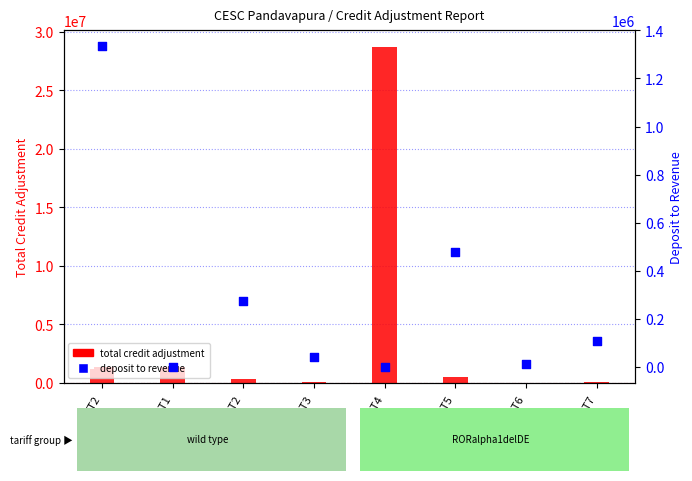

Which series contains the highest Y value?

total credit adjustment